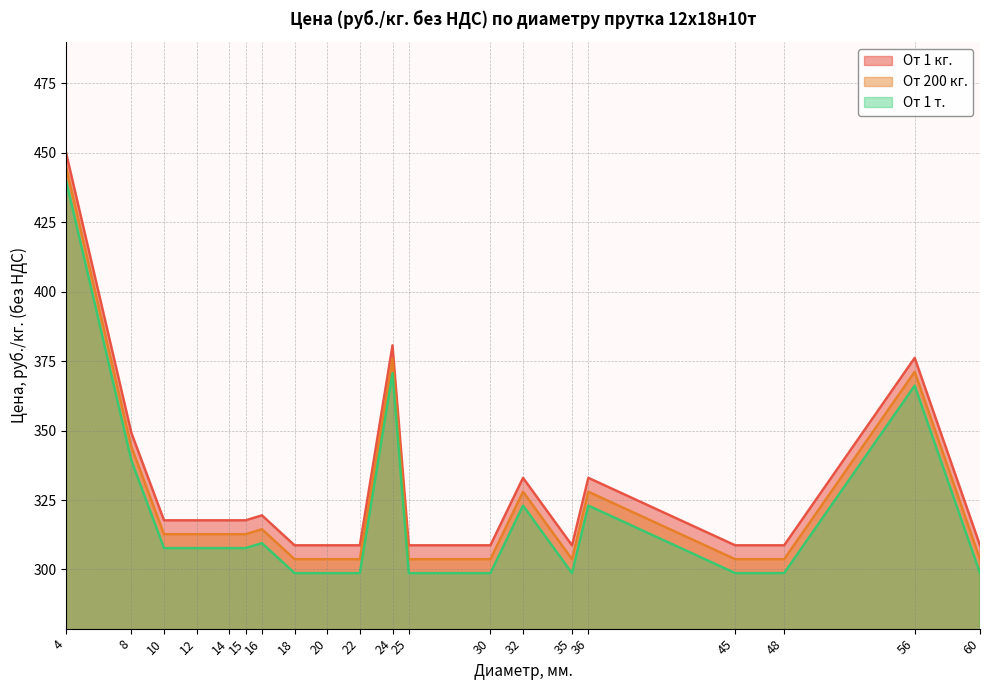

Between 12 and 10, which is larger?

12